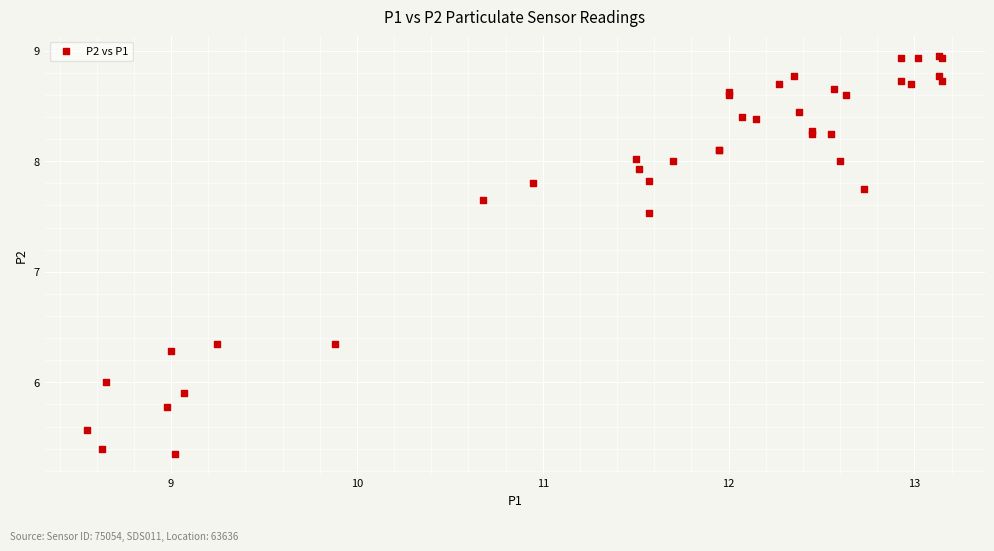

What Y value in the scatter plot is closest to 7?

7.5